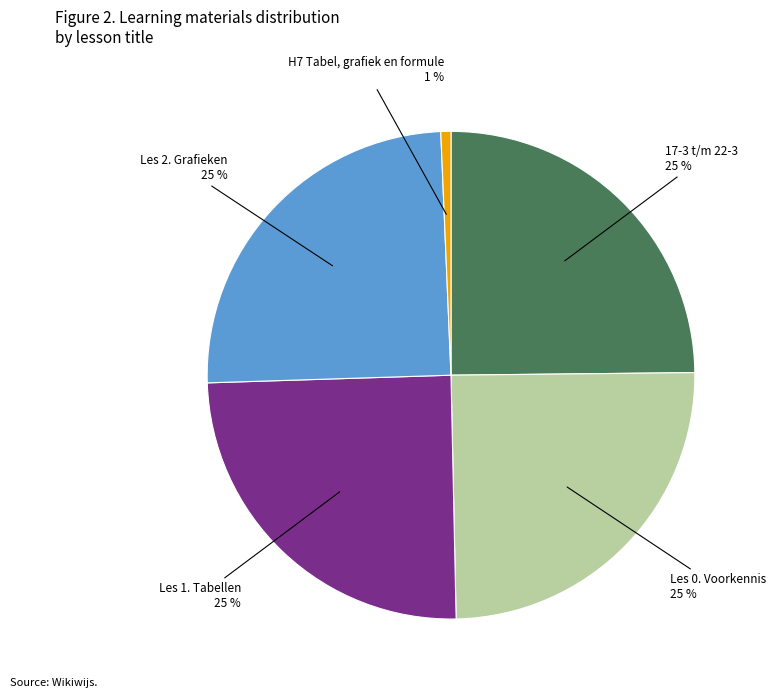

Which category has the smallest portion of the pie?

H7 Tabel, grafiek en formule